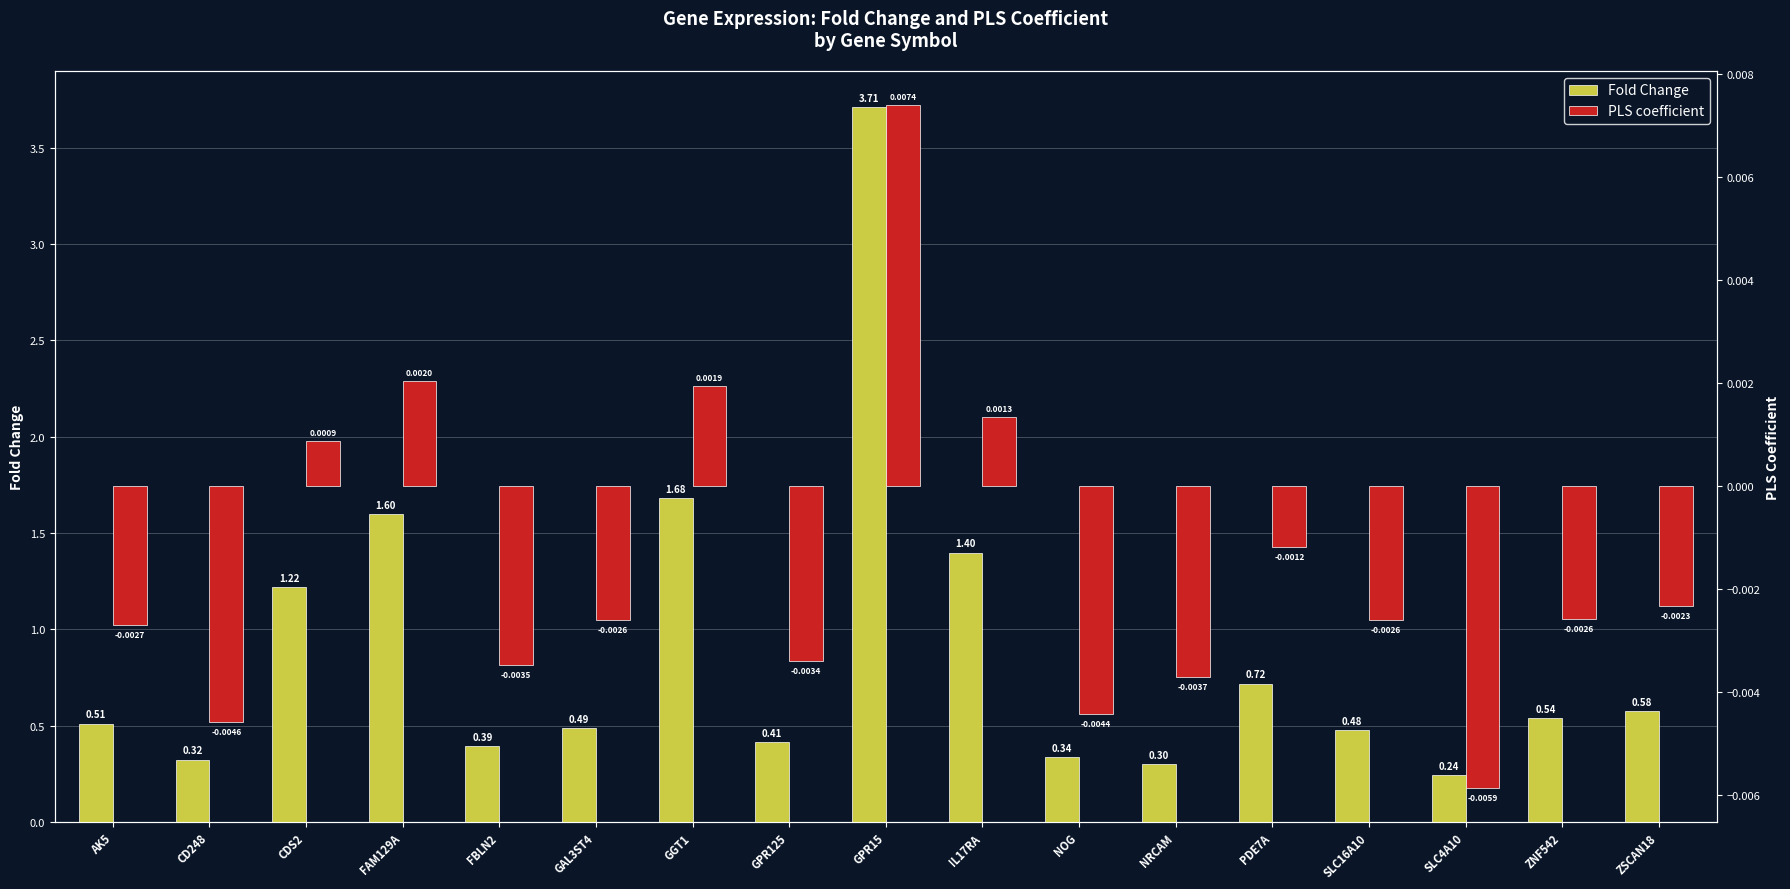

What value does the Fold Change series have at GPR15?

3.7